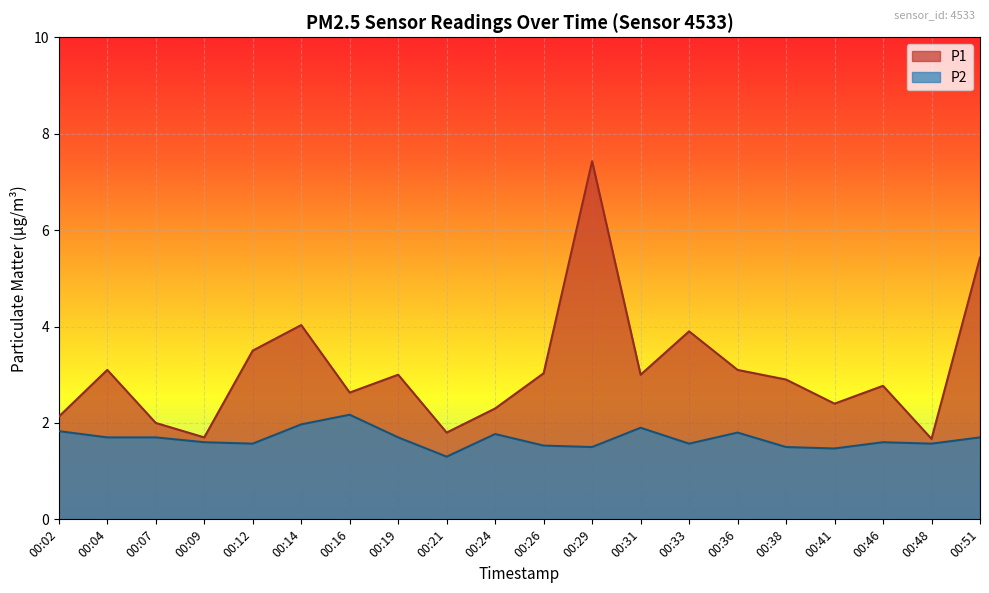

What are all the series names shown in the legend?

P1, P2